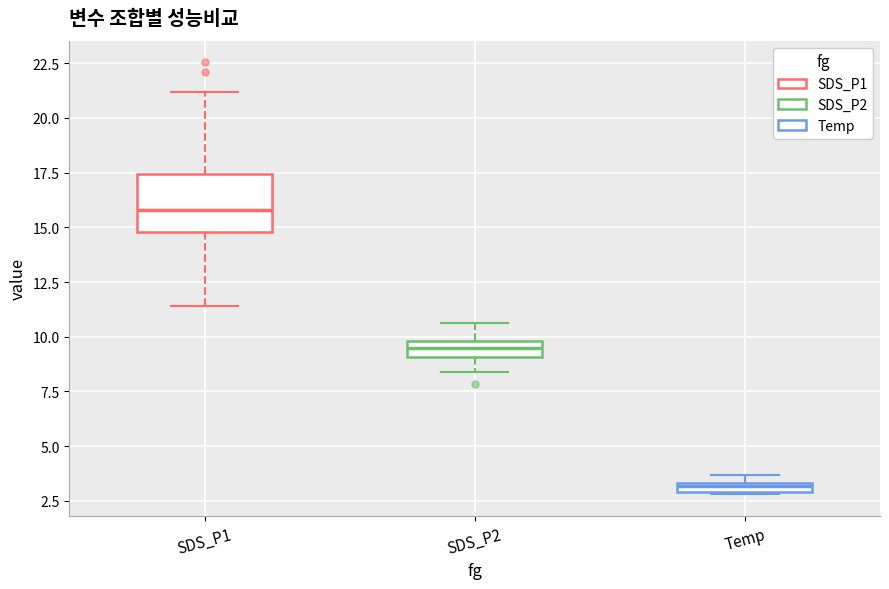

Which box has the highest median line?

SDS_P1